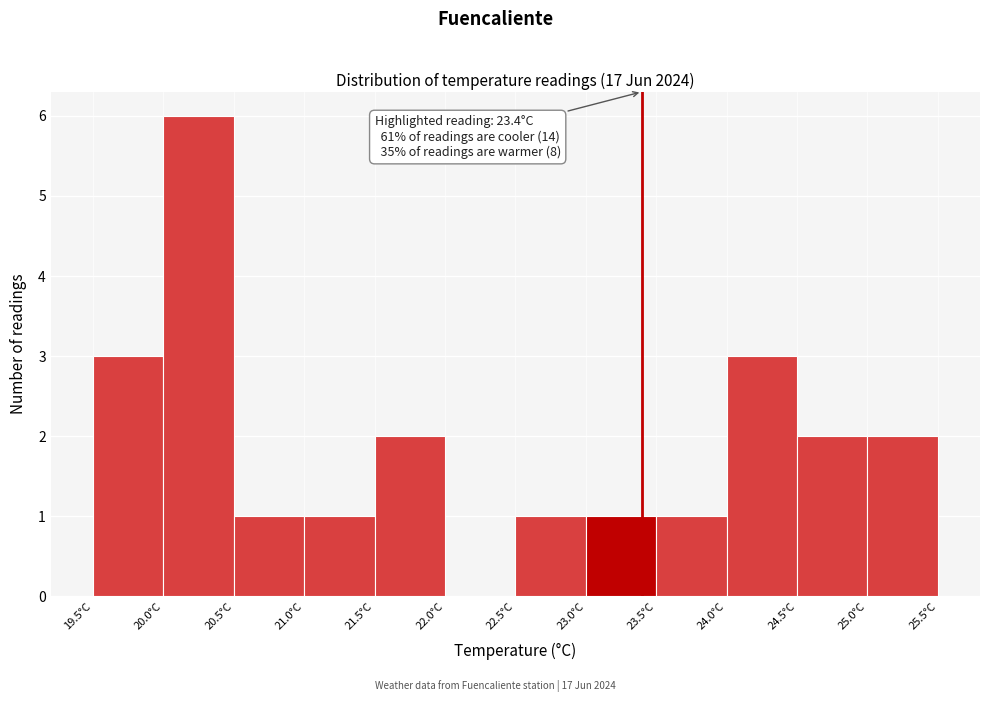

Over which range of the x-axis is the bar tallest?

20.0 to 20.5